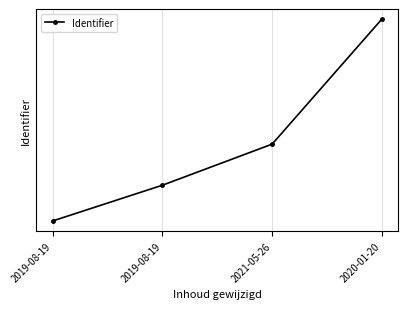

What is the label of the 2nd point from the right?

2021-05-26